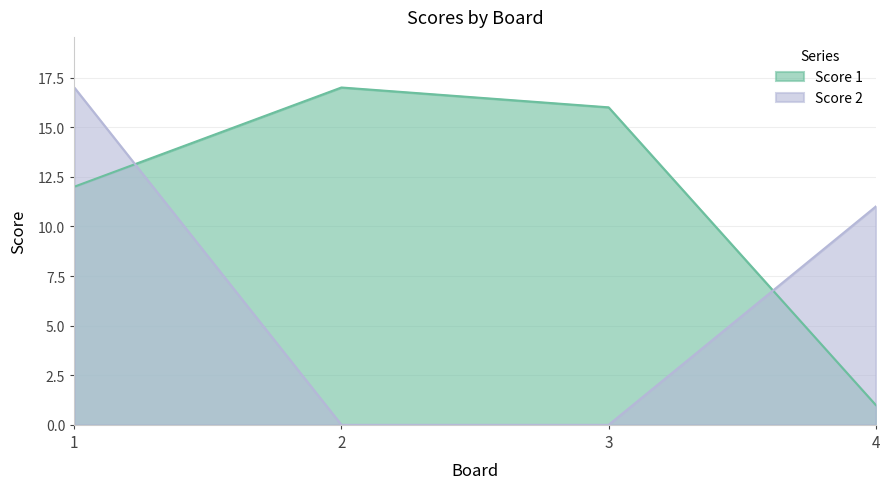

Reading right to left, extract all data points from this chart.

Score 1: 4=1	3=16	2=17	1=12
Score 2: 4=11	3=0	2=0	1=17